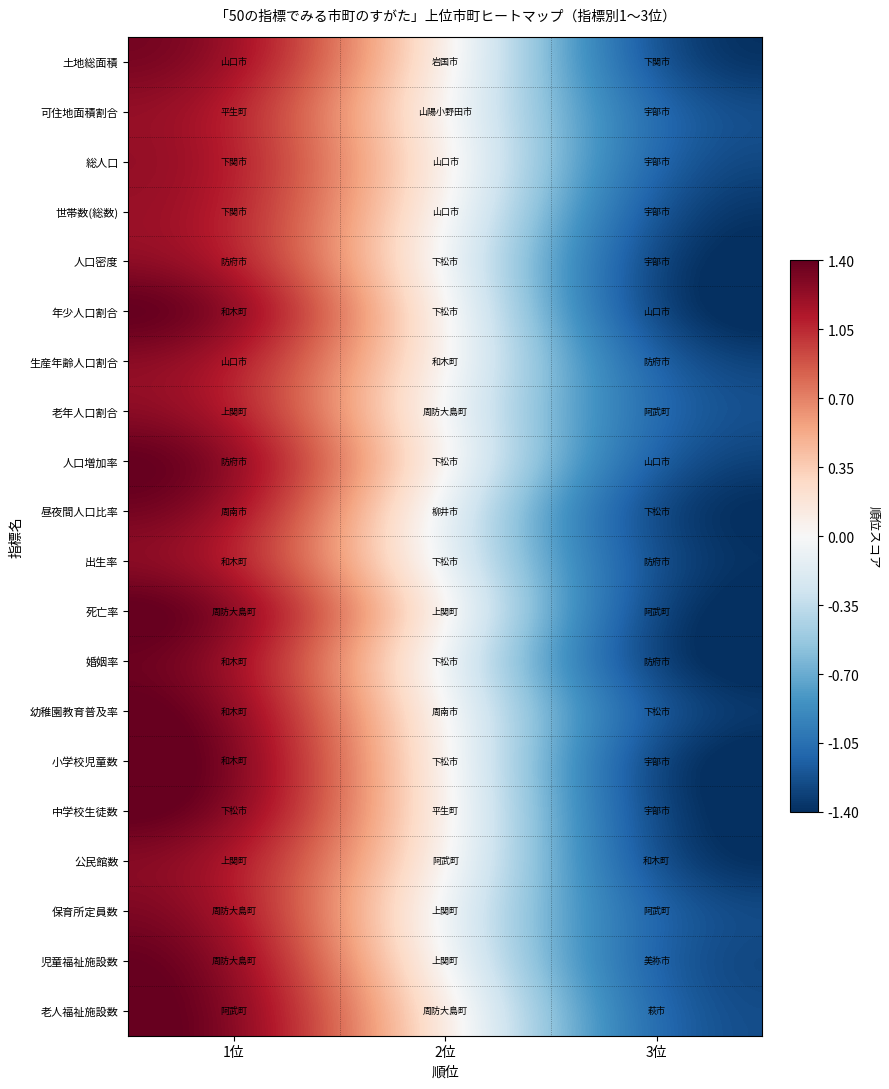

Reading right to left, what are all the values shown in this chart?

土地総面積: 3位=-1.5	2位=0.1	1位=1.4
可住地面積割合: 3位=-1.3	2位=0.0	1位=1.3
総人口: 3位=-1.3	2位=0.1	1位=1.3
世帯数(総数): 3位=-1.4	2位=0.1	1位=1.3
人口密度: 3位=-1.5	2位=-0.0	1位=1.3
年少人口割合: 3位=-1.5	2位=0.1	1位=1.5
生産年齢人口割合: 3位=-1.3	2位=0.1	1位=1.3
老年人口割合: 3位=-1.3	2位=-0.1	1位=1.3
人口増加率: 3位=-1.4	2位=0.1	1位=1.5
昼夜間人口比率: 3位=-1.5	2位=-0.1	1位=1.4
出生率: 3位=-1.4	2位=-0.1	1位=1.3
死亡率: 3位=-1.5	2位=0.1	1位=1.5
婚姻率: 3位=-1.5	2位=-0.1	1位=1.4
幼稚園教育普及率: 3位=-1.3	2位=0.0	1位=1.5
小学校児童数: 3位=-1.5	2位=0.1	1位=1.5
中学校生徒数: 3位=-1.5	2位=0.1	1位=1.5
公民館数: 3位=-1.5	2位=0.1	1位=1.3
保育所定員数: 3位=-1.3	2位=-0.1	1位=1.4
児童福祉施設数: 3位=-1.3	2位=-0.0	1位=1.5
老人福祉施設数: 3位=-1.3	2位=0.1	1位=1.5